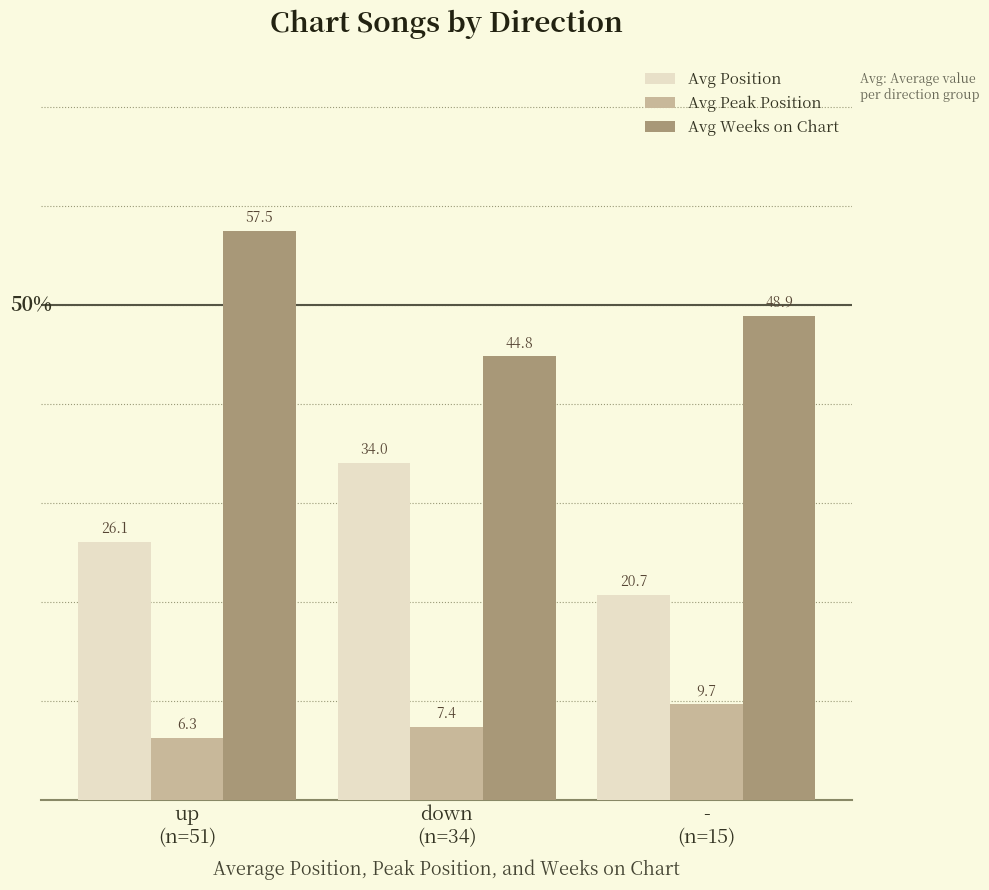

Which series has the widest spread of values?

Avg Position